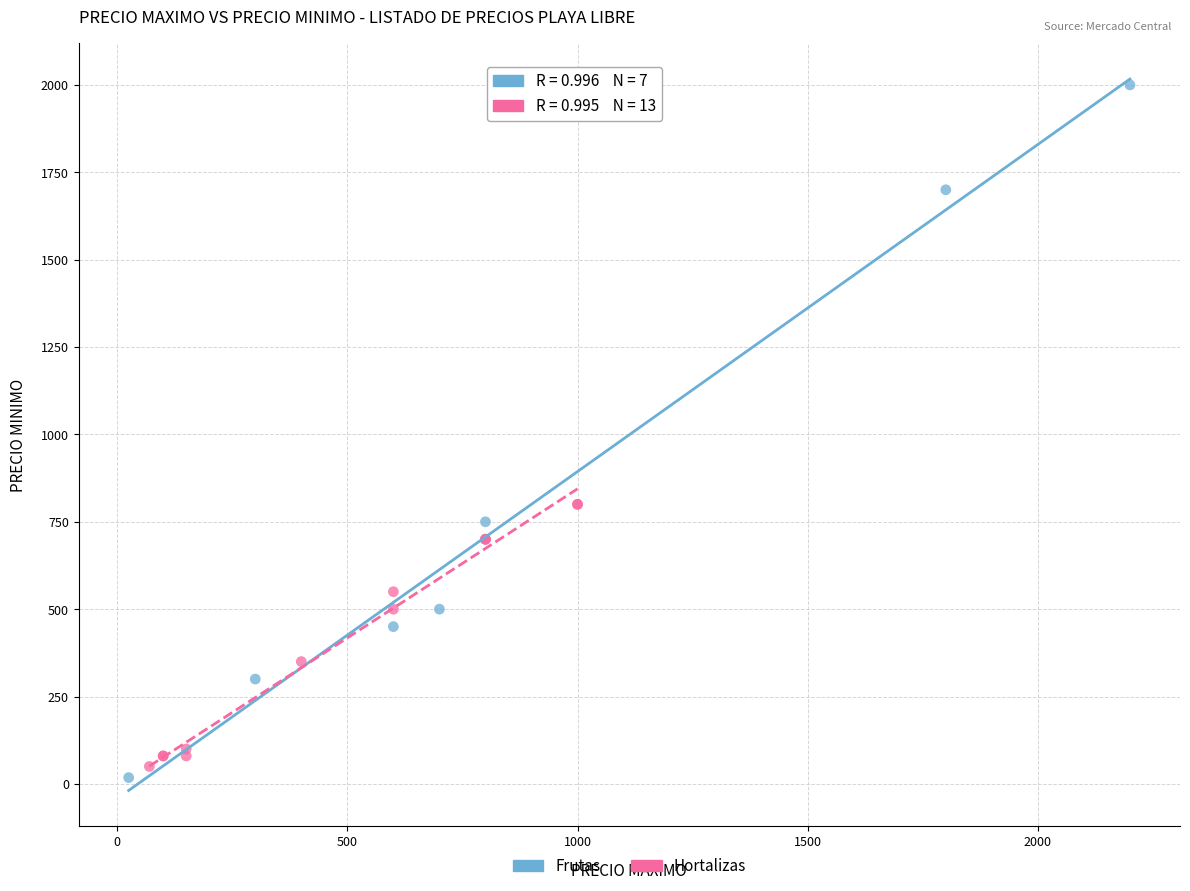

Which series contains the highest Y value?

Frutas